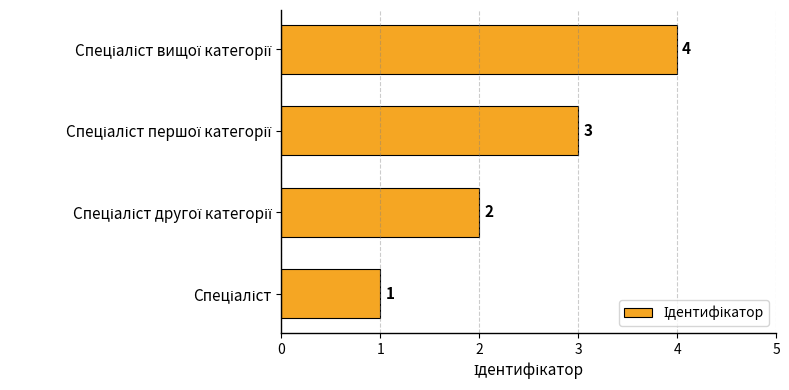

What is the difference between the second highest and second lowest values?

1